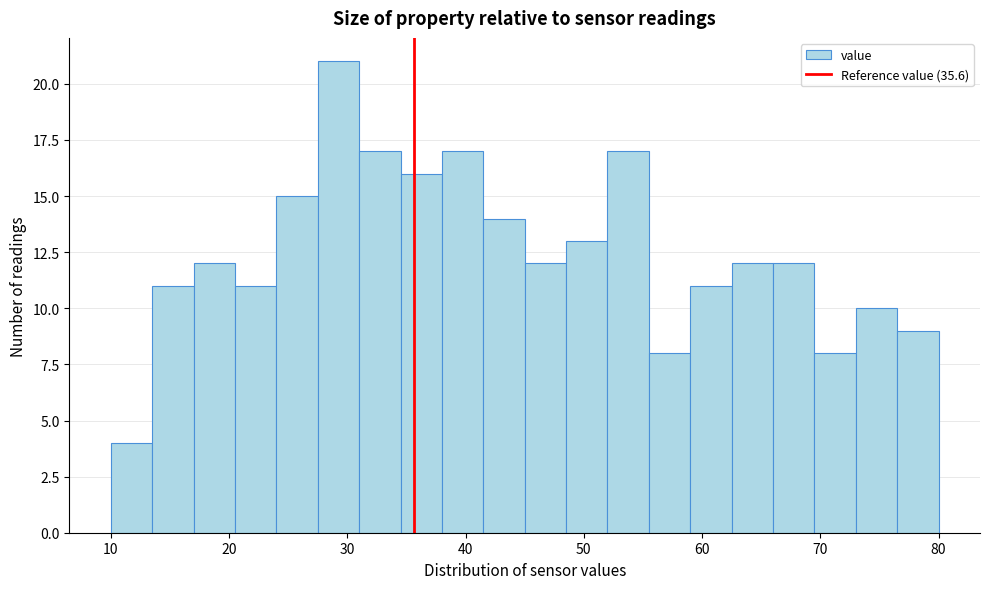

Read against the x-axis, roughly where is the centre of the tallest bar?

29